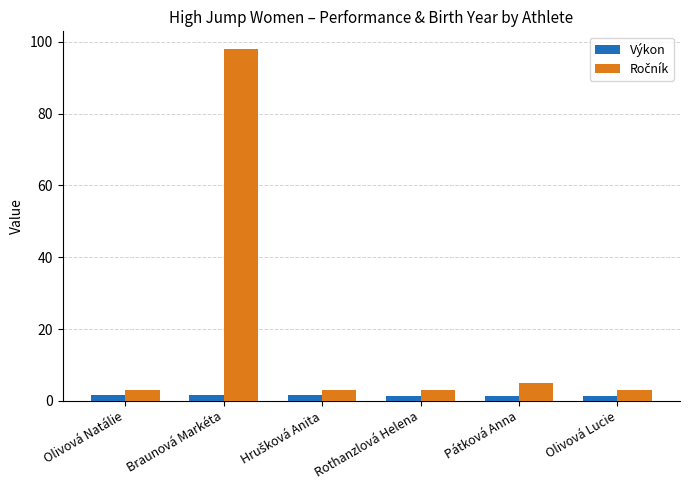

Which category has the highest value across all series?

Braunová Markéta